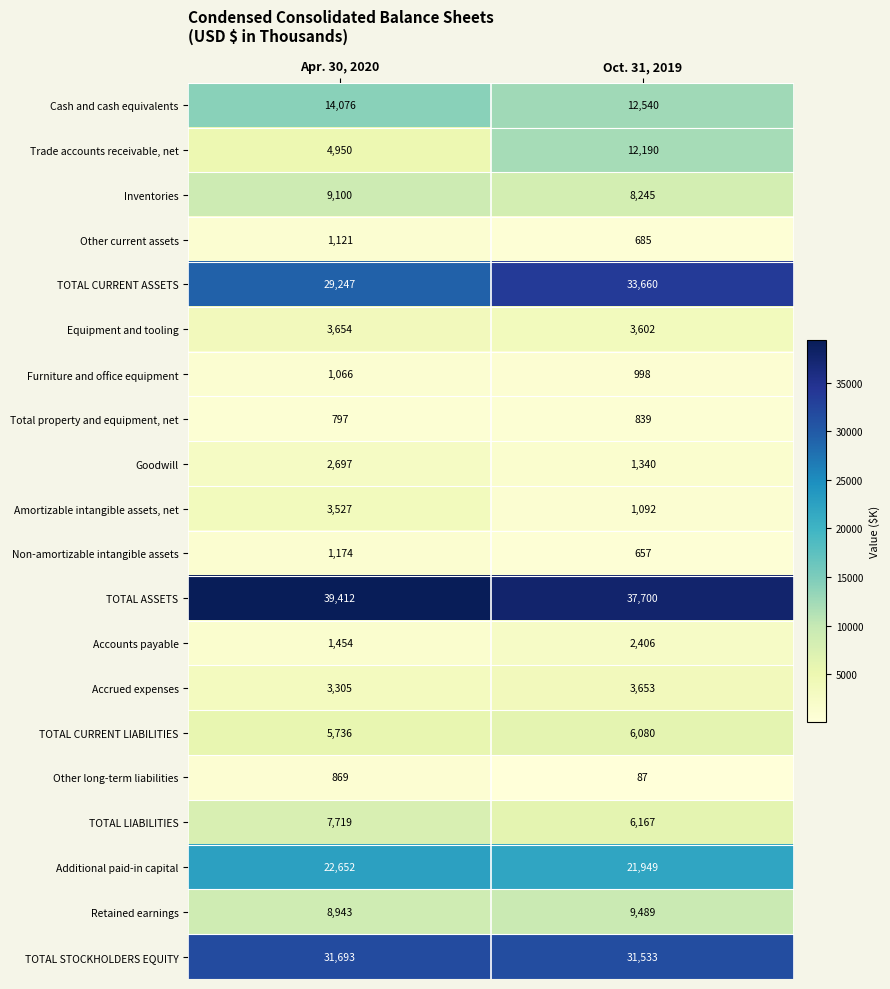

Rank the categories by Accounts payable value from lowest to highest.

Apr. 30, 2020, Oct. 31, 2019